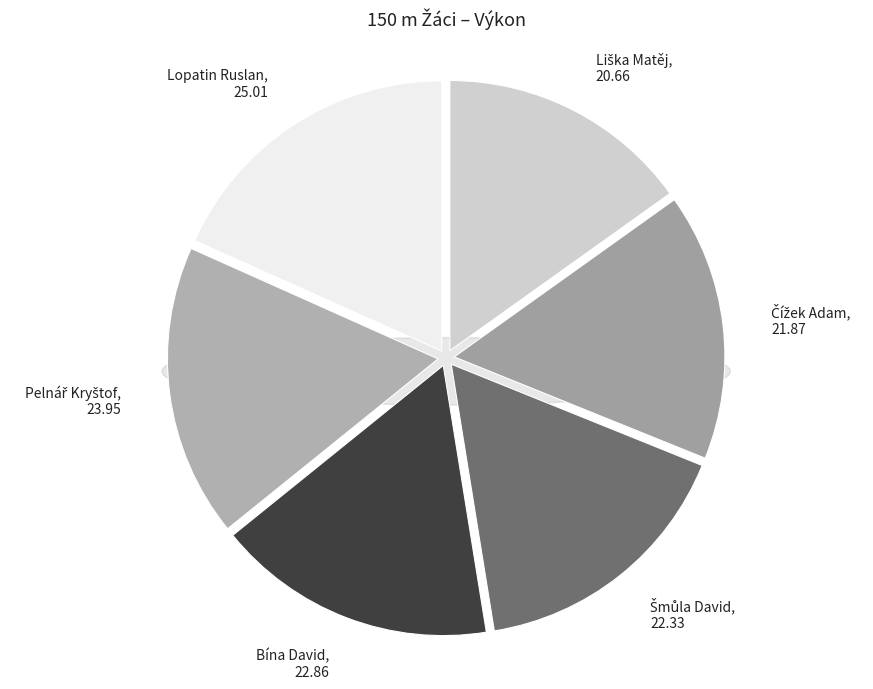

What portion of the pie excludes Bína David?

83.3%